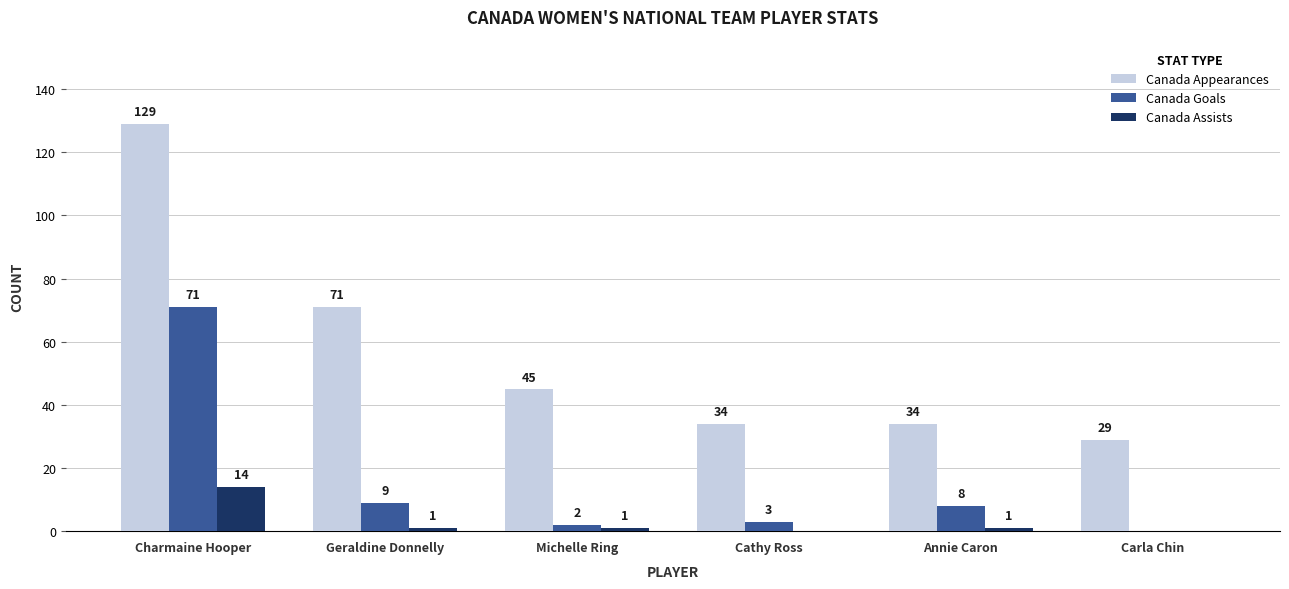

Reading right to left, extract all data points from this chart.

Canada Appearances: 29	34	34	45	71	129
Canada Goals: 0	8	3	2	9	71
Canada Assists: 0	1	0	1	1	14